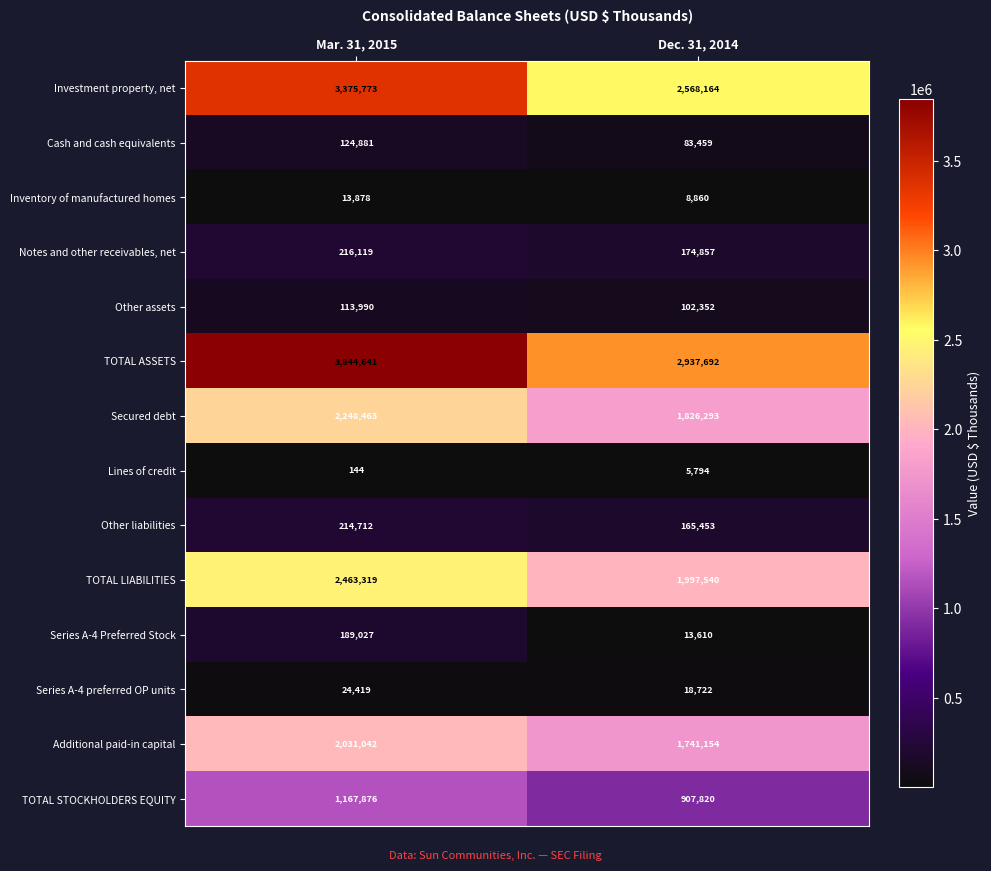

At which category is the sum across all series the highest?

Mar. 31, 2015